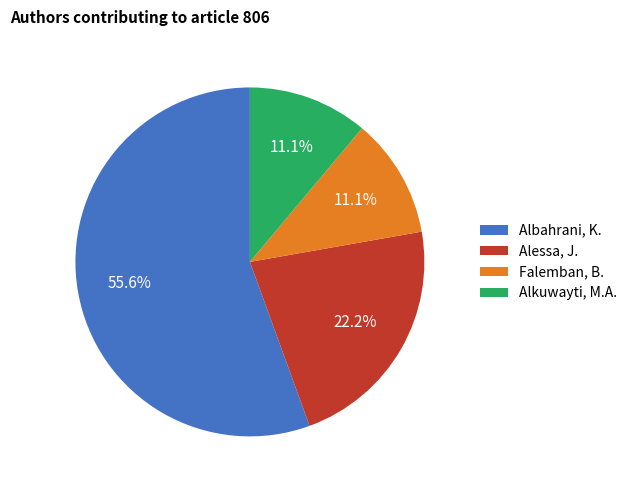

What is the ratio of the value at Alkuwayti, M.A. to the value at Falemban, B.?

1.0